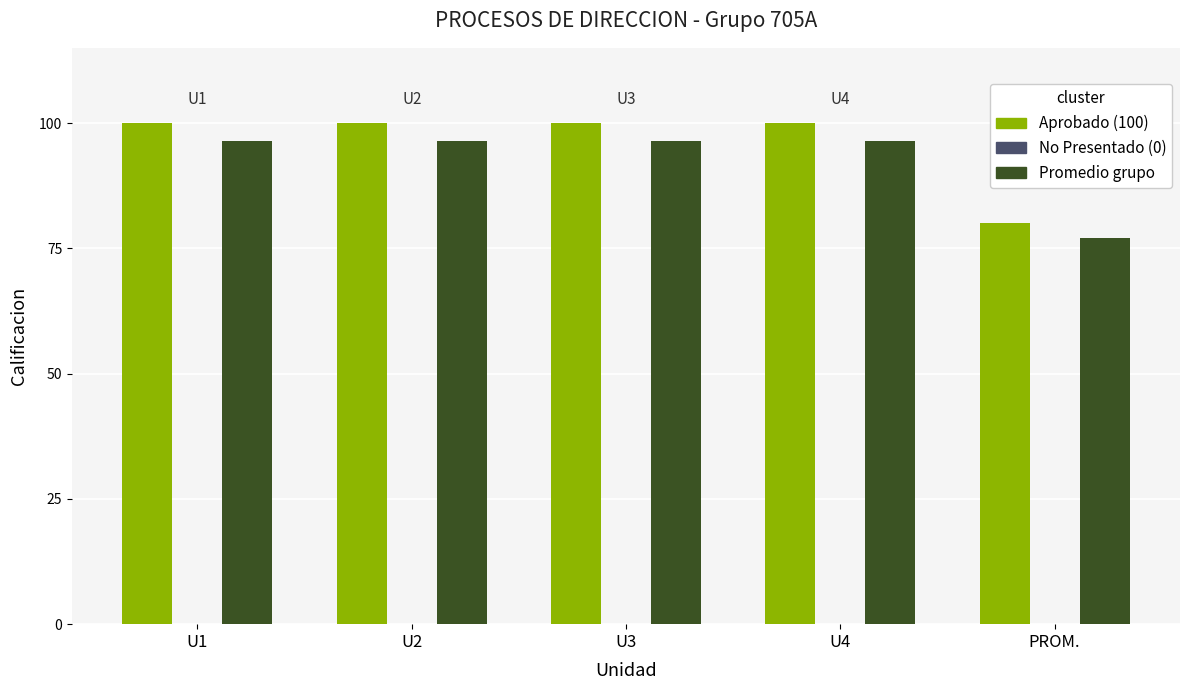

What is the total value across all series at U1?

196.4